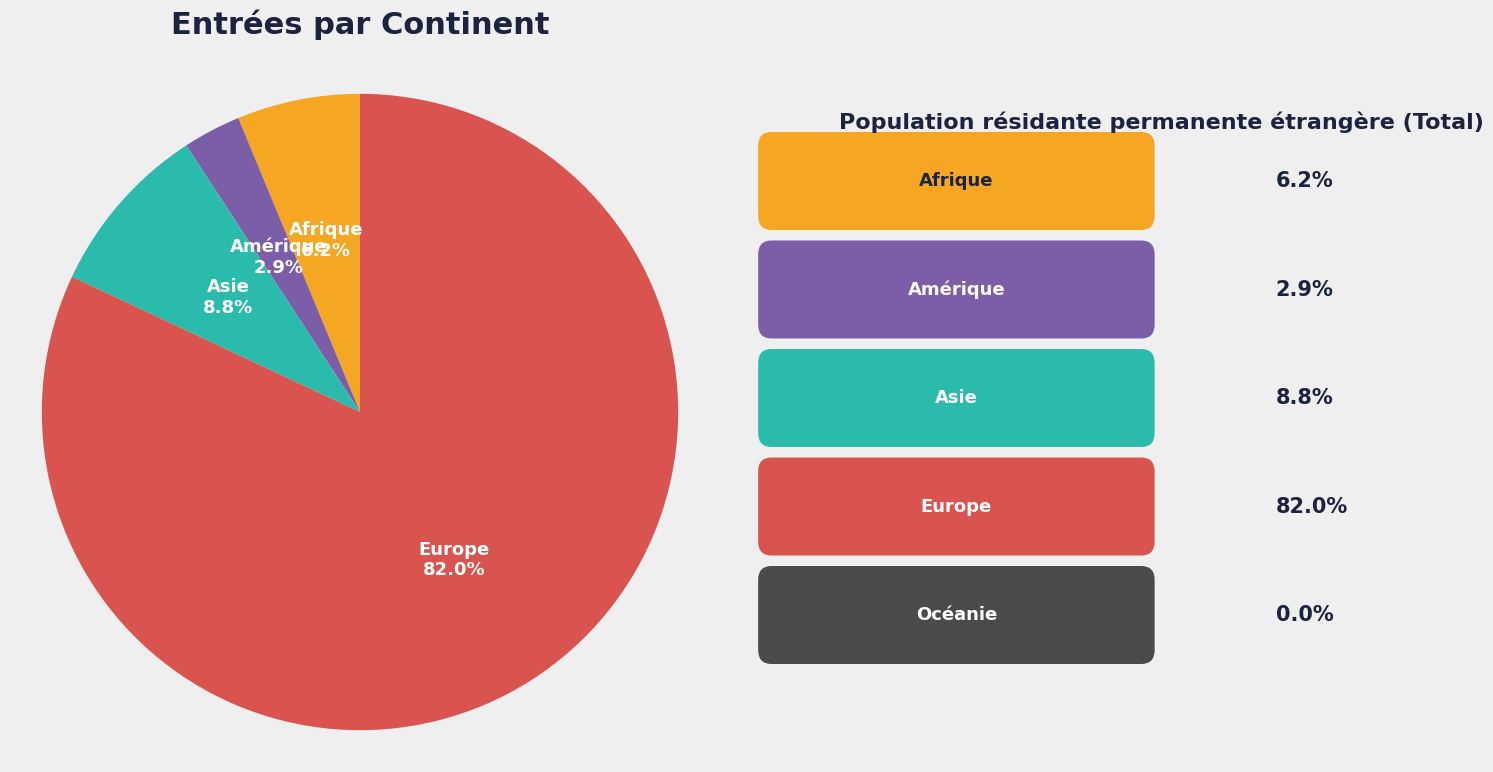

Is there any slice that represents more than half of the pie?

Yes